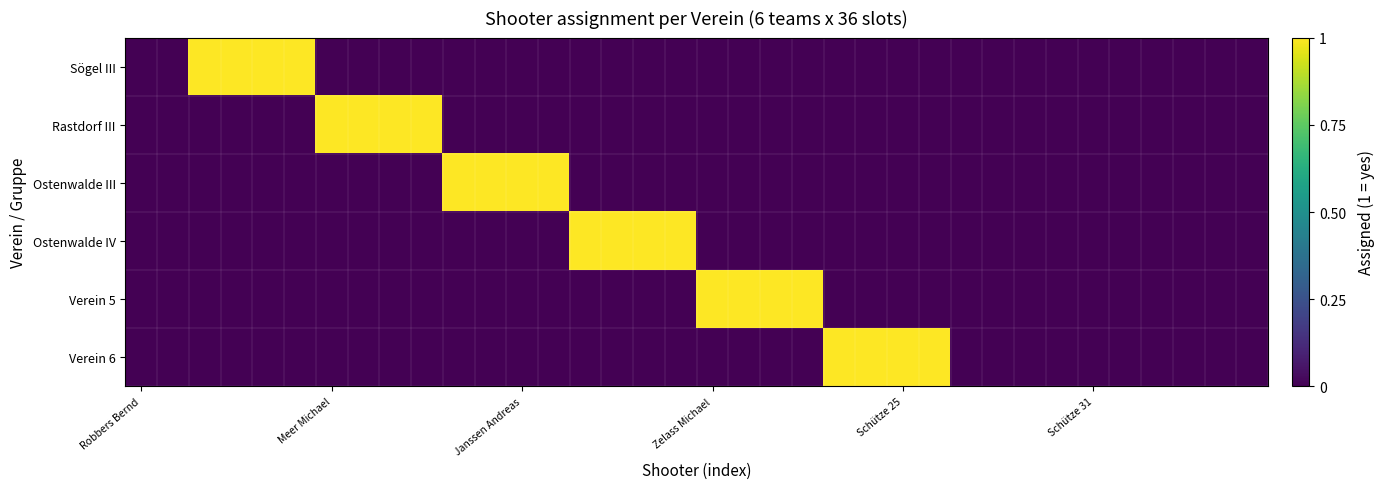

Which label corresponds to the smallest value in the chart?

Robbers Bernd